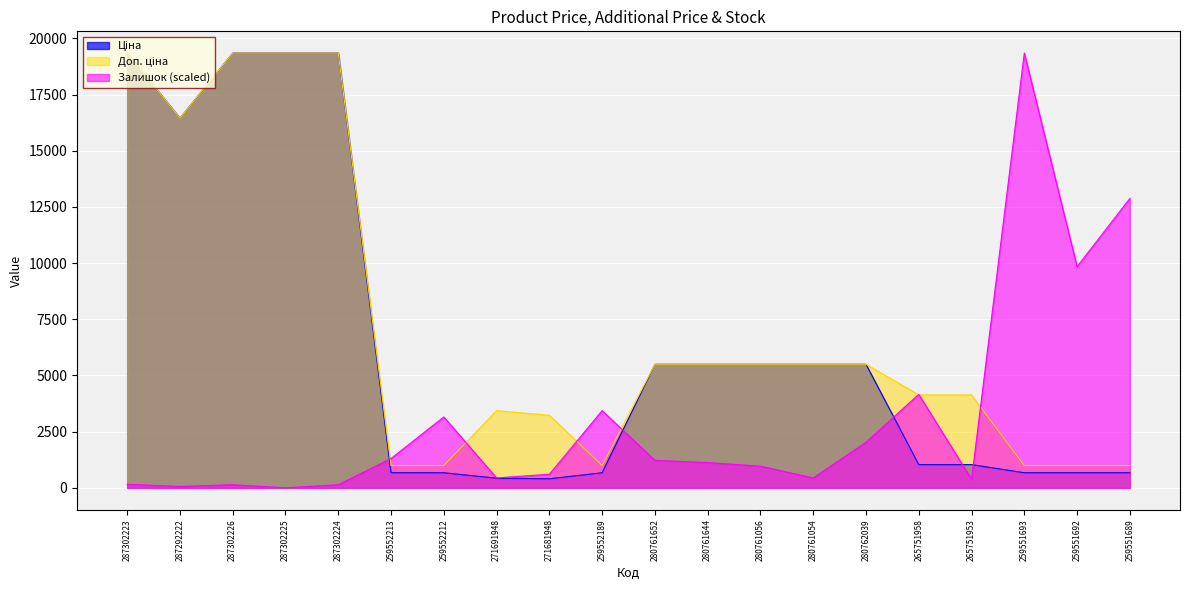

Reading right to left, transcribe all the data shown in this chart.

Ціна: 259551689=672.1	259551692=672.1	259551693=672.1	265751953=1034.1	265751958=1034.1	280762039=5497.3	280761054=5497.3	280761056=5497.3	280761644=5497.3	280761652=5497.3	259552189=672.1	271681948=403.6	271691948=429.3	259552212=672.1	259552213=672.1	287302224=19343.1	287302225=19343.1	287302226=19343.1	287292222=16448.2	287302223=19343.1
Доп. ціна: 259551689=992.7	259551692=992.7	259551693=992.7	265751953=4136.6	265751958=4136.6	280762039=5497.3	280761054=5497.3	280761056=5497.3	280761644=5497.3	280761652=5497.3	259552189=992.7	271681948=3228.8	271691948=3434.6	259552212=992.7	259552213=992.7	287302224=19343.1	287302225=19343.1	287302226=19343.1	287292222=16448.2	287302223=19343.1
Залишок: 259551689=12875.3	259551692=9842.3	259551693=19343.1	265751953=381.6	265751958=4157.9	280762039=2028.7	280761054=441.9	280761056=964.1	280761644=1124.8	280761652=1225.3	259552189=3434.7	271681948=602.6	271691948=441.9	259552212=3153.5	259552213=1305.6	287302224=140.6	287302225=0.0	287302226=140.6	287292222=60.3	287302223=160.7